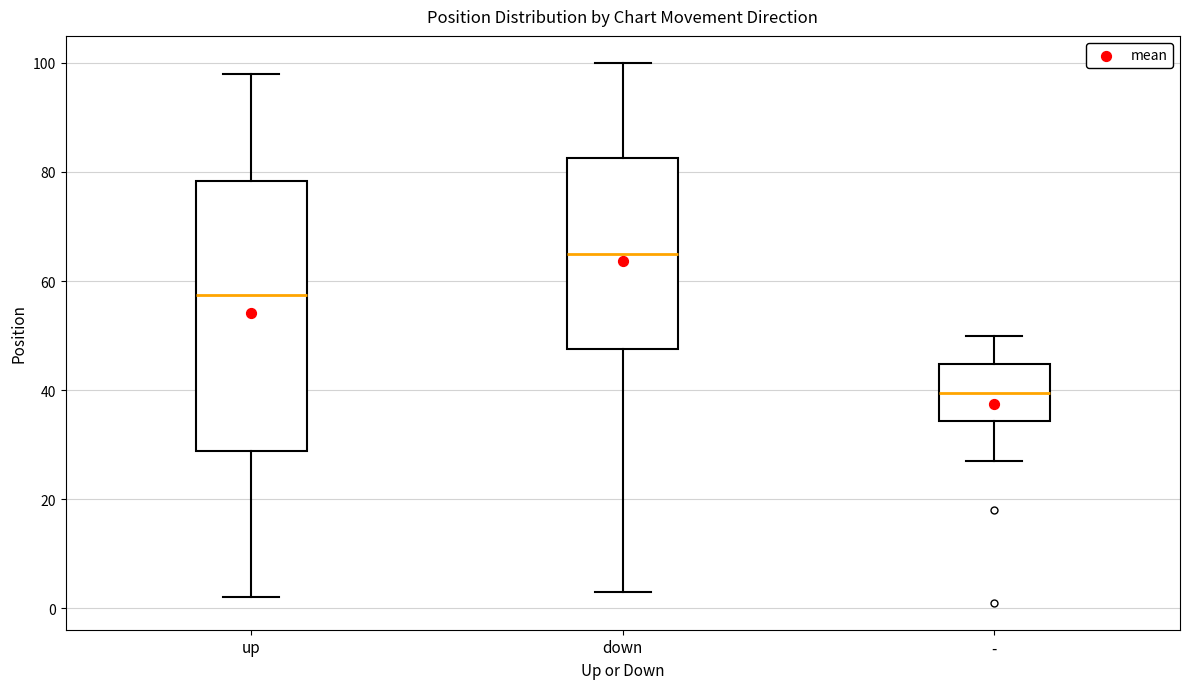

Reading left to right, transcribe this box plot: for each box, give where its median line is, the range the box spans, and where its two whiskers end, as read against the y-axis. The values are not printed on the chart, so give them approximately, as read against the axis.

up: median 58, box 28 to 78, whiskers 2 to 98
down: median 66, box 48 to 82, whiskers 4 to 100
-: median 40, box 34 to 44, whiskers 28 to 50